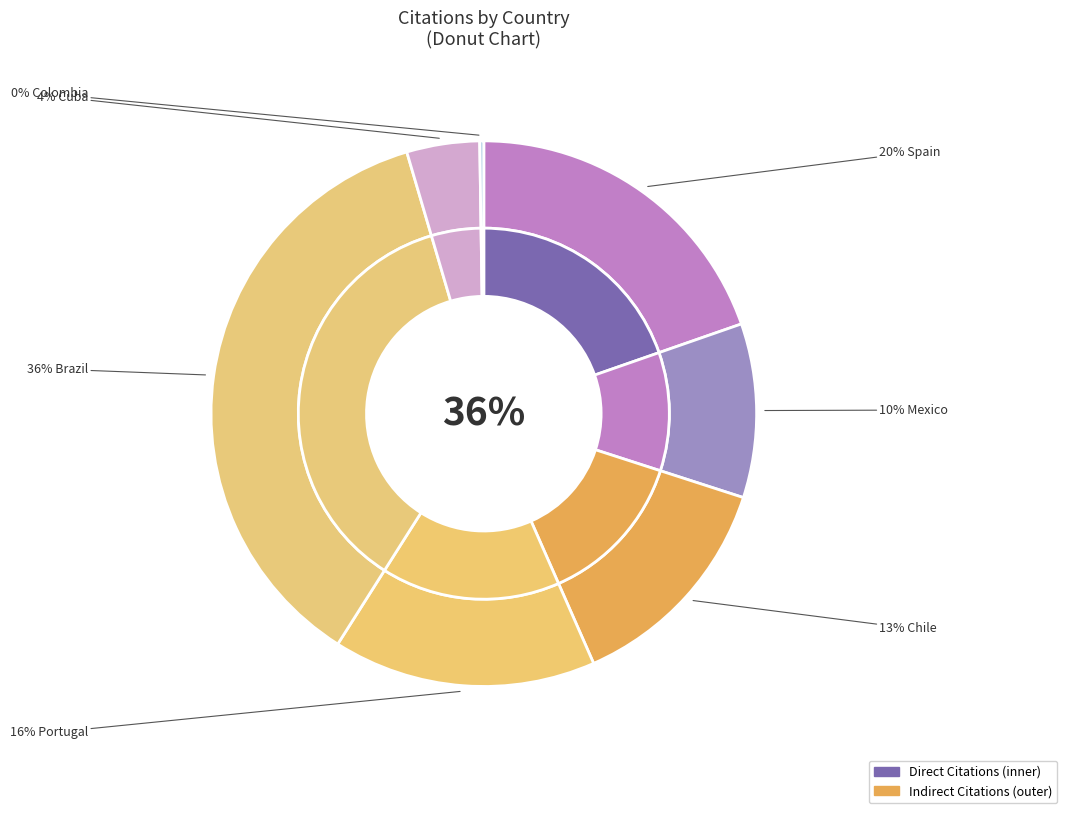

To the nearest percent, what portion does Chile represent?

13%